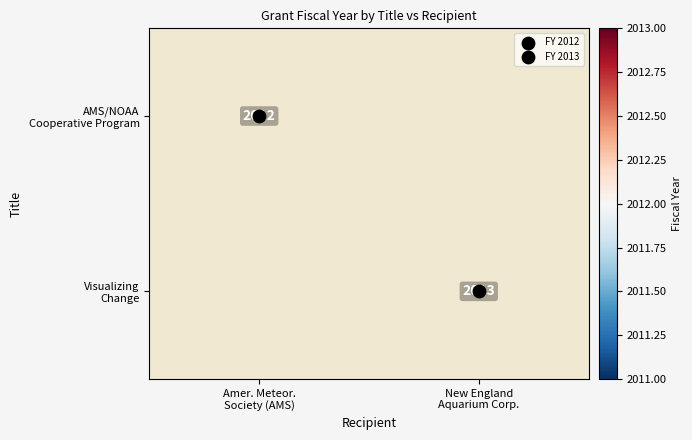

How many values in AMS/NOAA Cooperative Program are above zero?

1